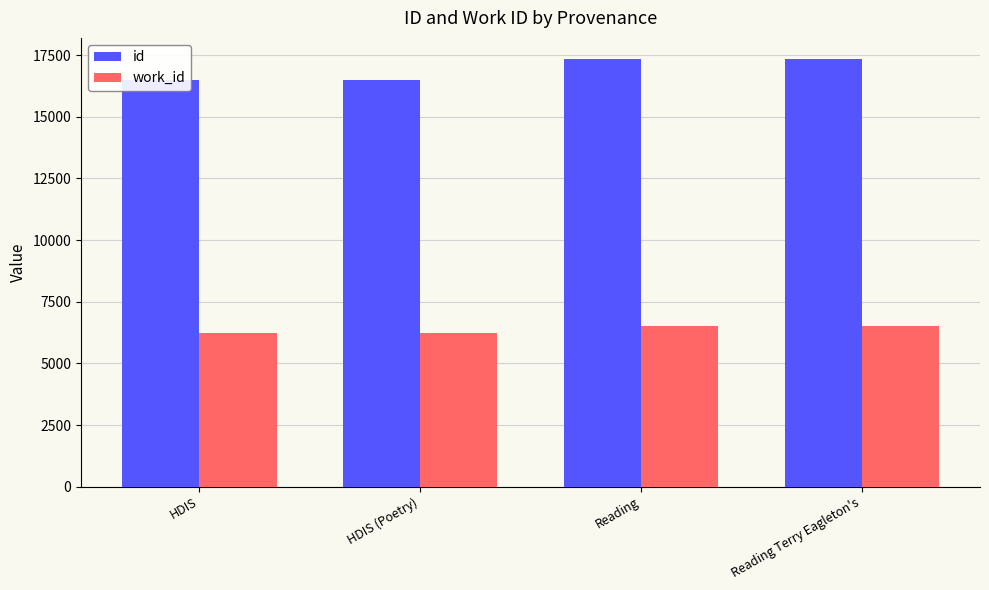

The work_id series shows 6219 at HDIS (Poetry). True or false?

True